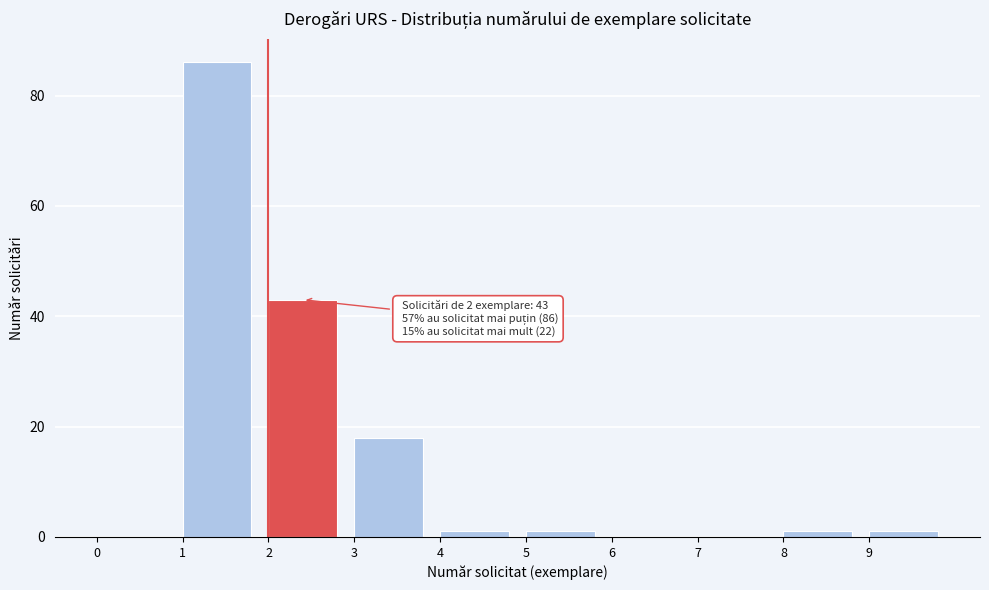

Over which range of the x-axis is the bar tallest?

1 to 2